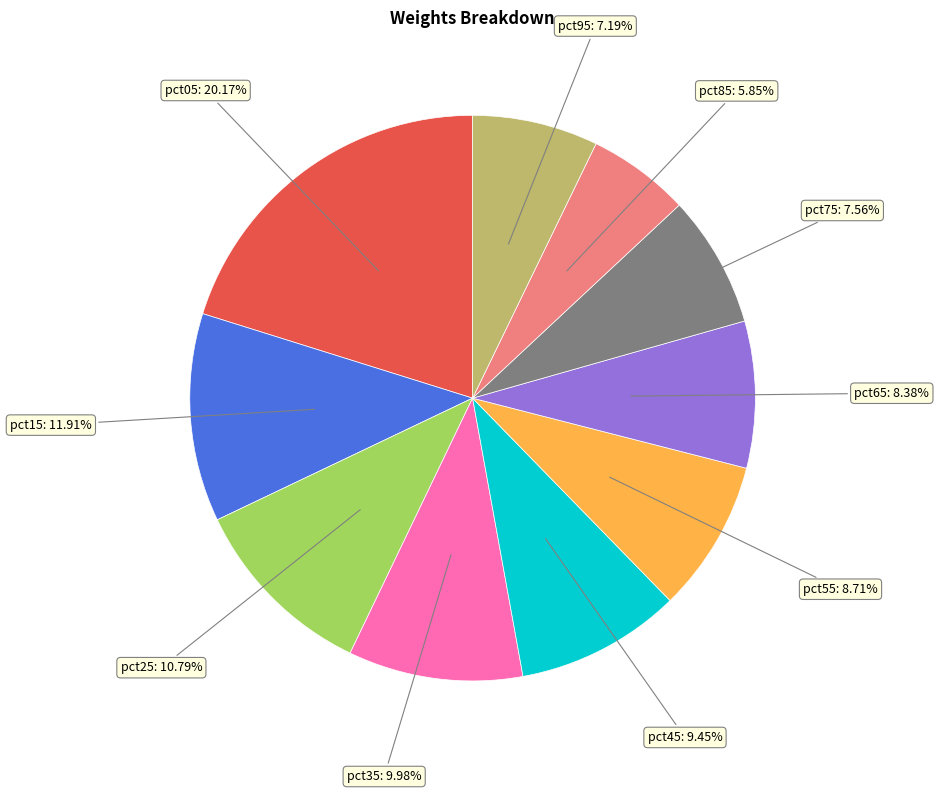

Is the sum of pct55 and pct75 greater than half?

No